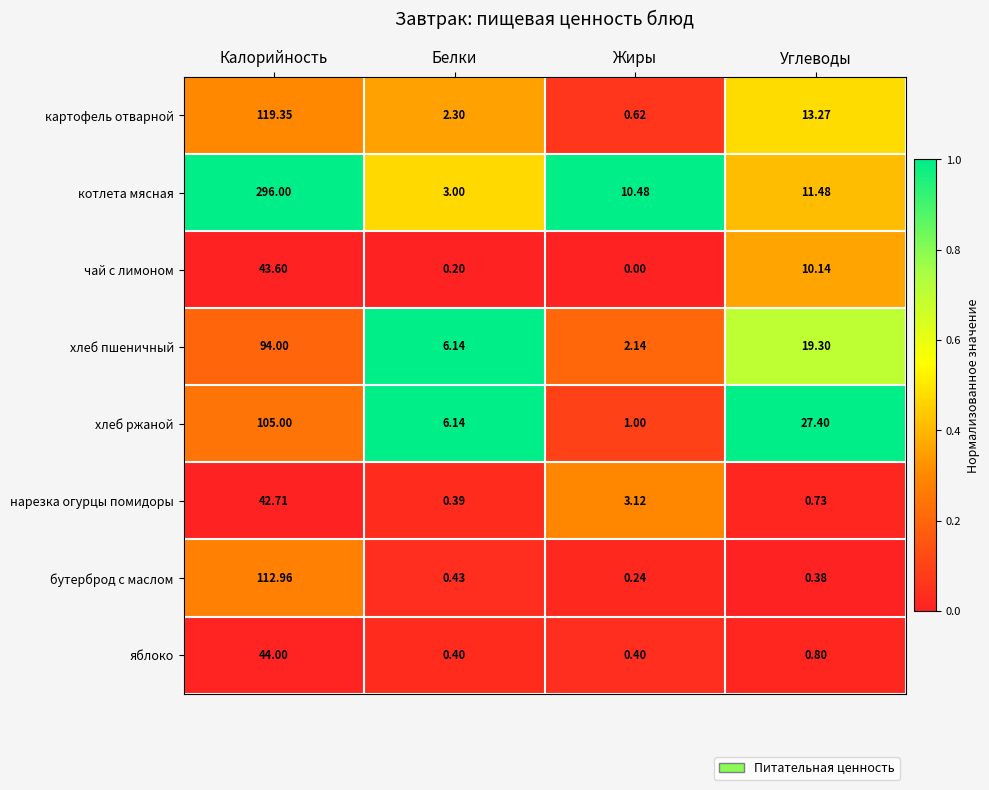

At which label does картофель отварной first exceed 13?

Калорийность